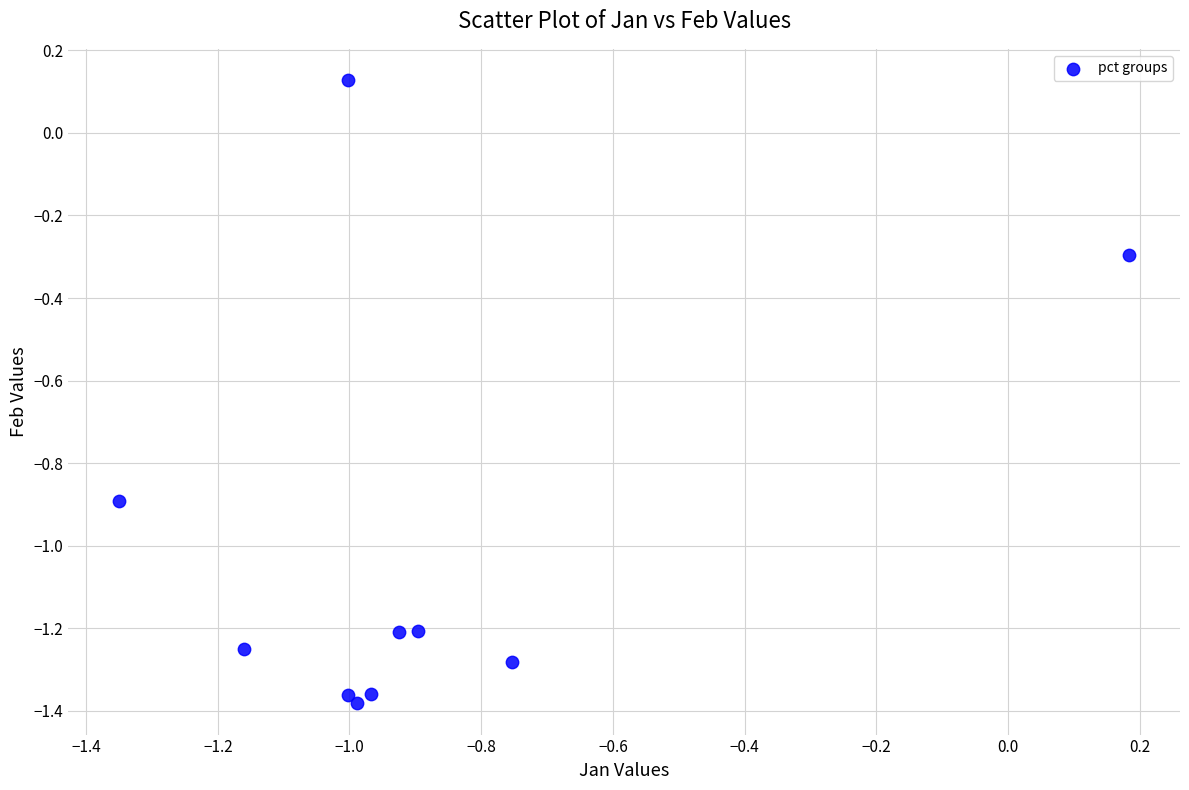

What is the average Y value?

-1.0